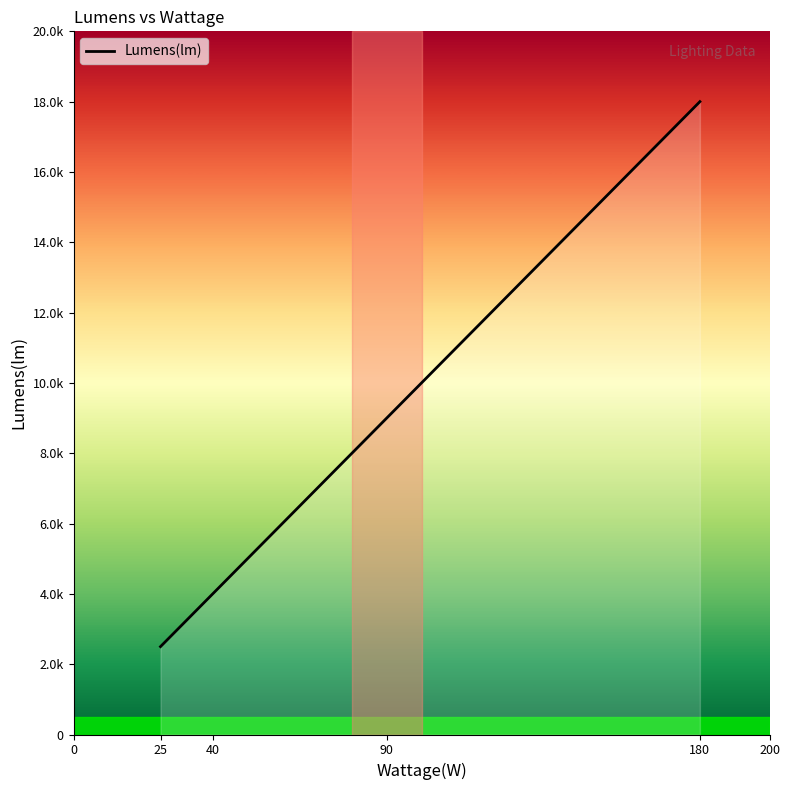

What is the value of the 3rd point from the left?

9000